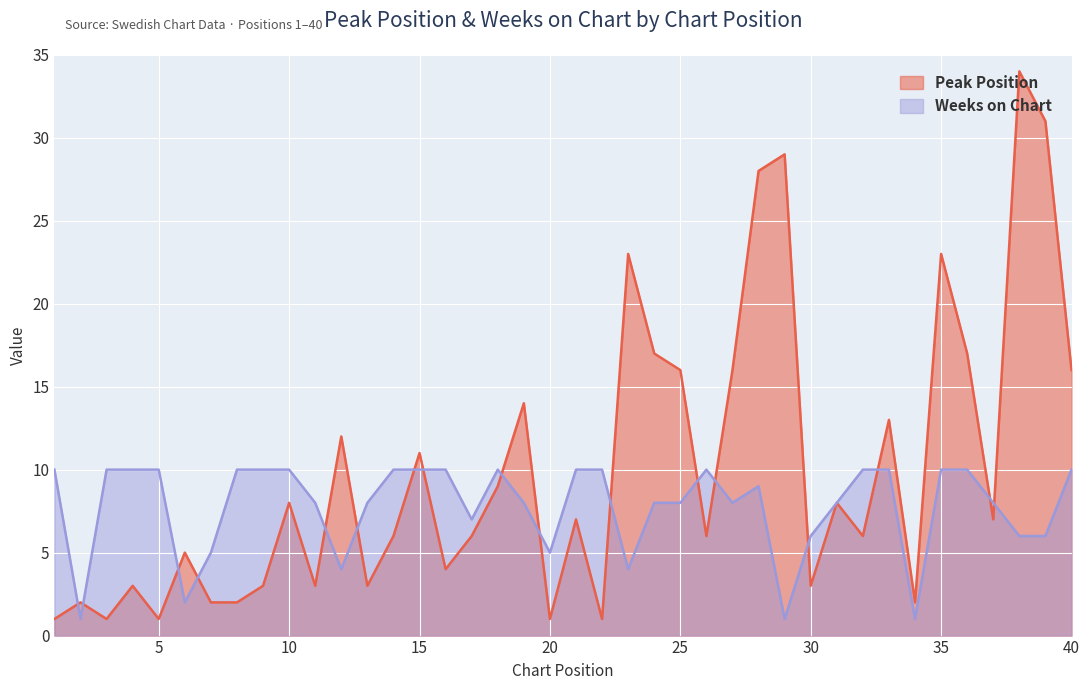

Which series has the largest total across all categories?

Peak Position